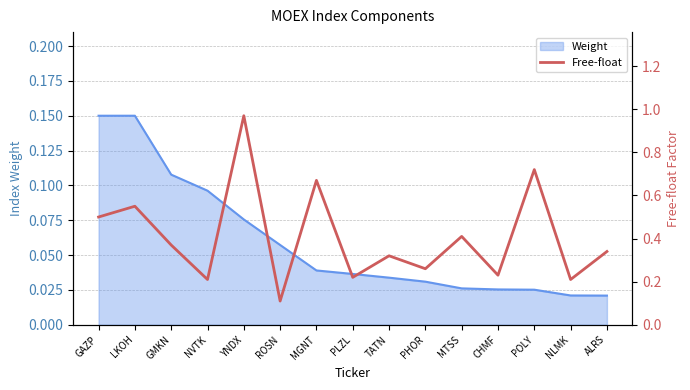

Rank the categories by value from highest to lowest.

YNDX, POLY, MGNT, LKOH, GAZP, MTSS, GMKN, ALRS, TATN, PHOR, CHMF, PLZL, NVTK, NLMK, ROSN